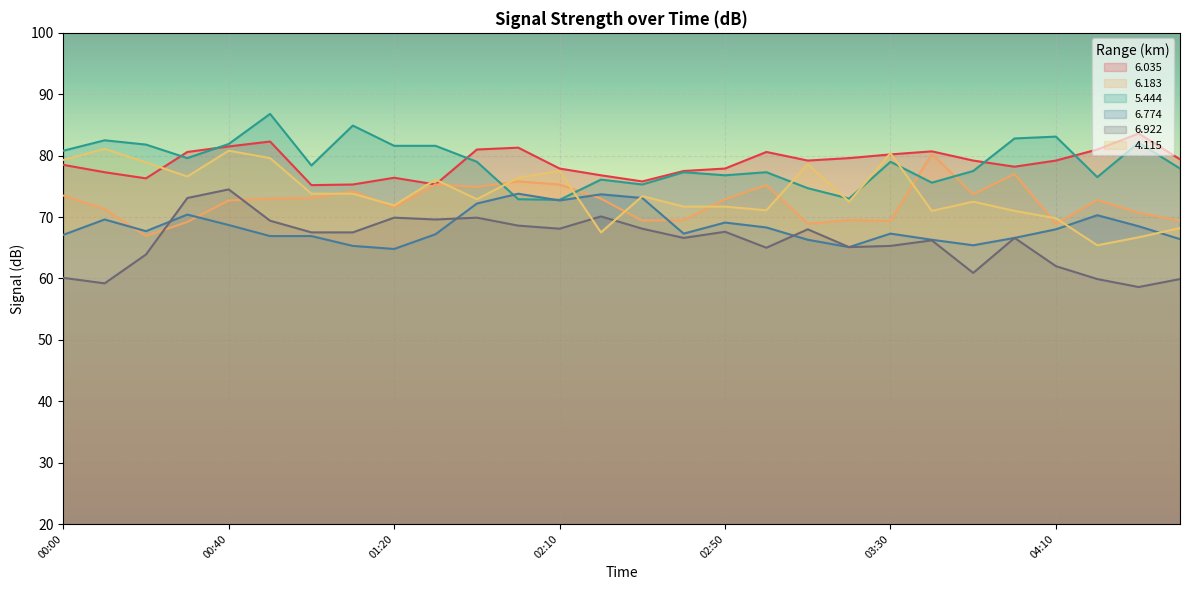

The   6.774 series shows 116.2 at 04:10. True or false?

False